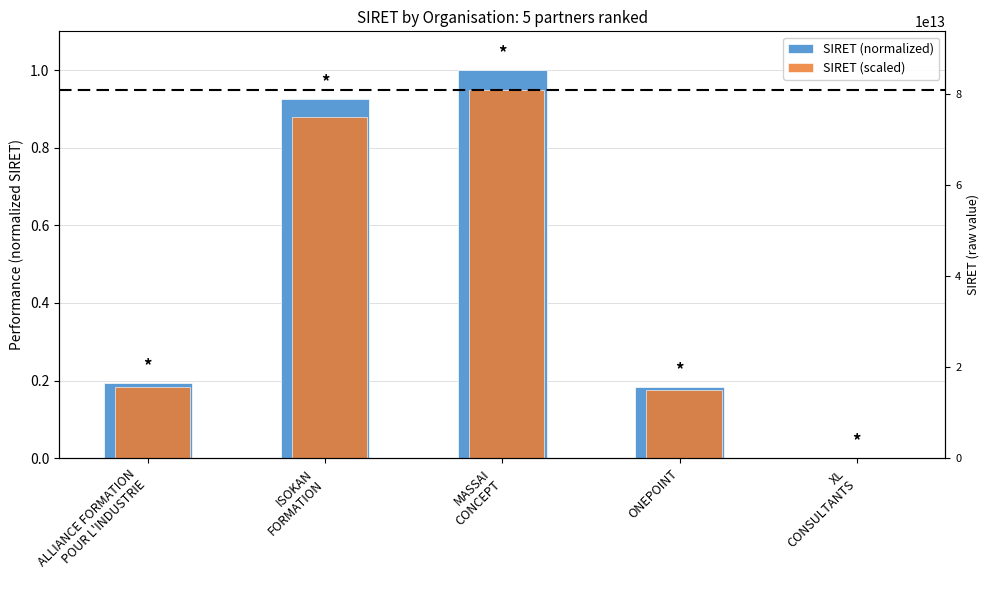

What are all the series names shown in the legend?

SIRET (normalized), SIRET (scaled)